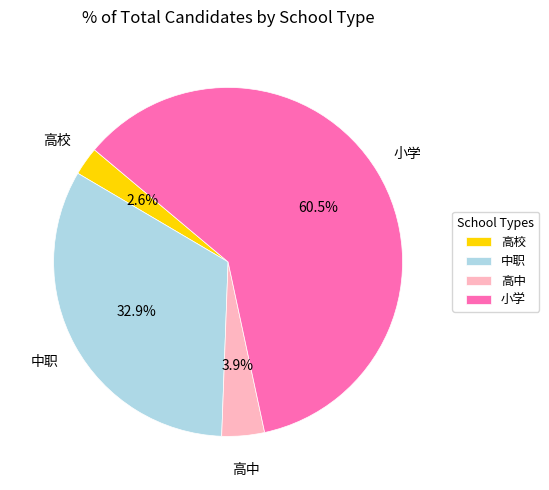

Is the sum of 小学 and 高校 greater than half?

Yes